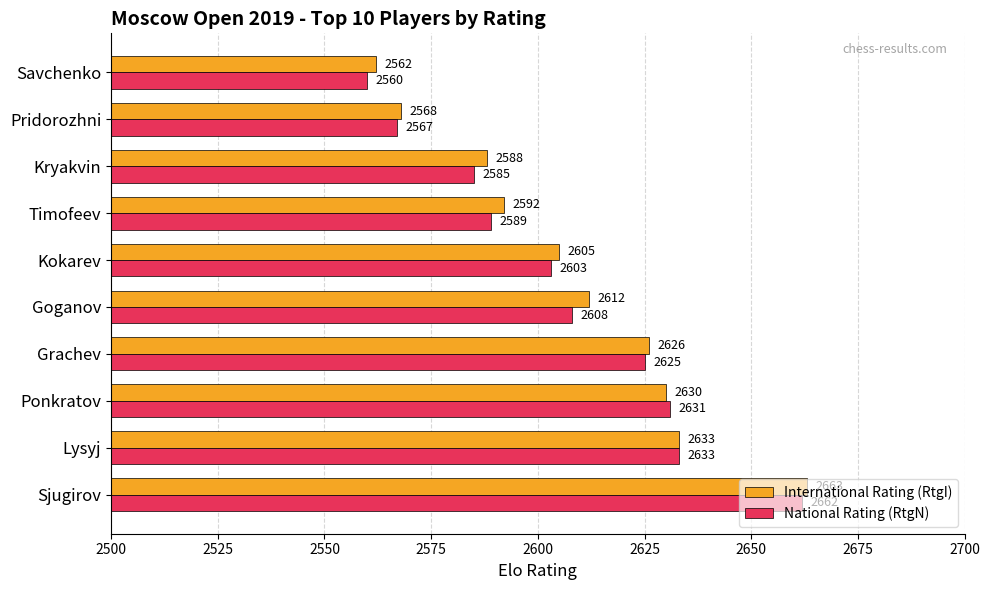

Where is International Rating (RtgI) nearest to the value 2612?

Goganov